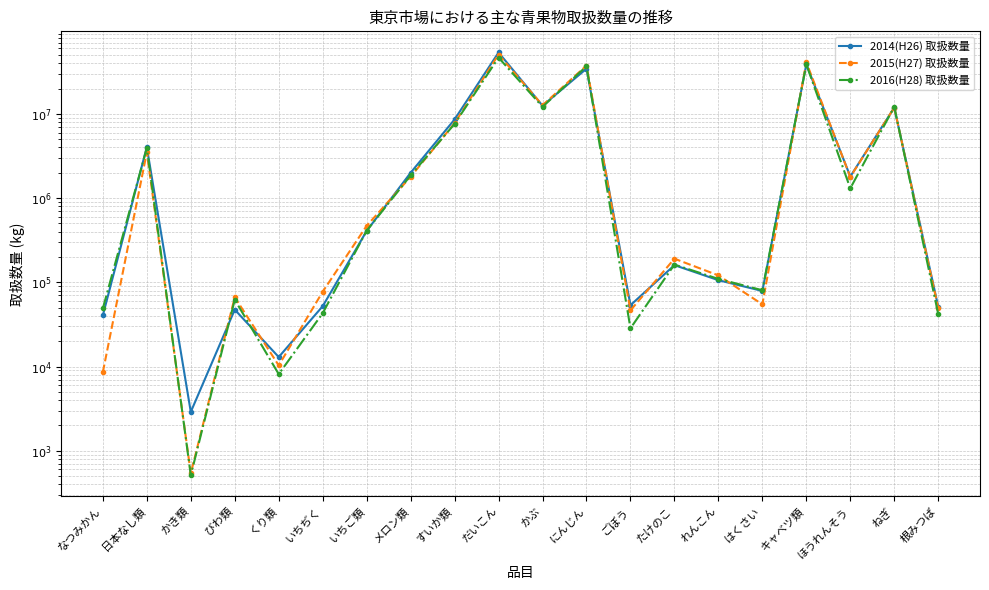

The value of 2014(H26) 取扱数量 at たけのこ is 284562. True or false?

False